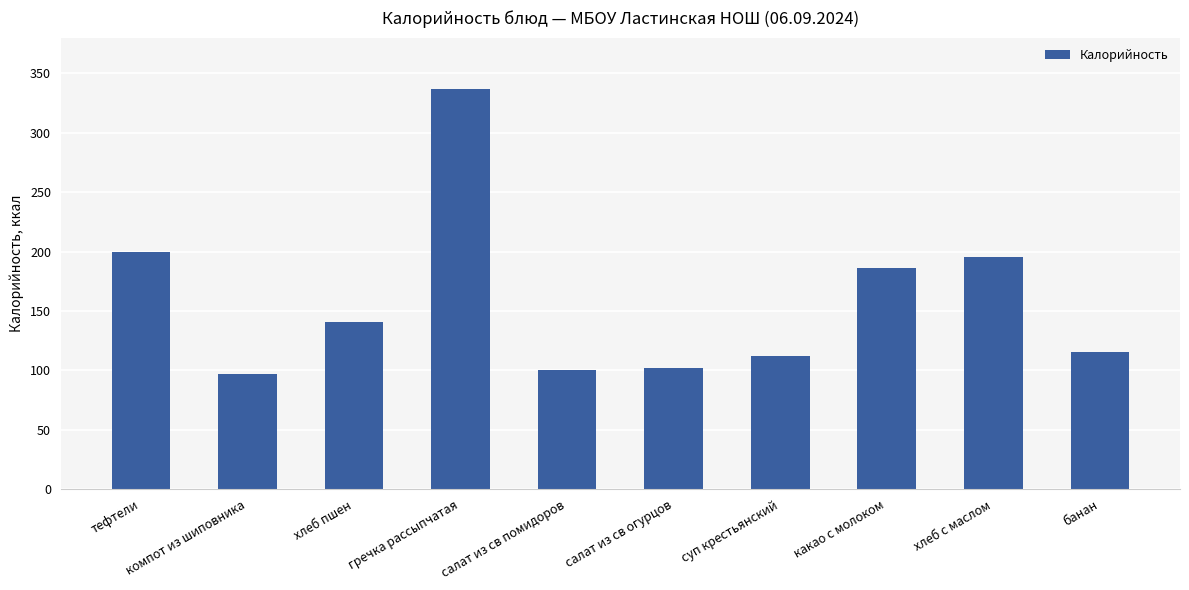

What is the label of the 5th bar from the left?

салат из св помидоров